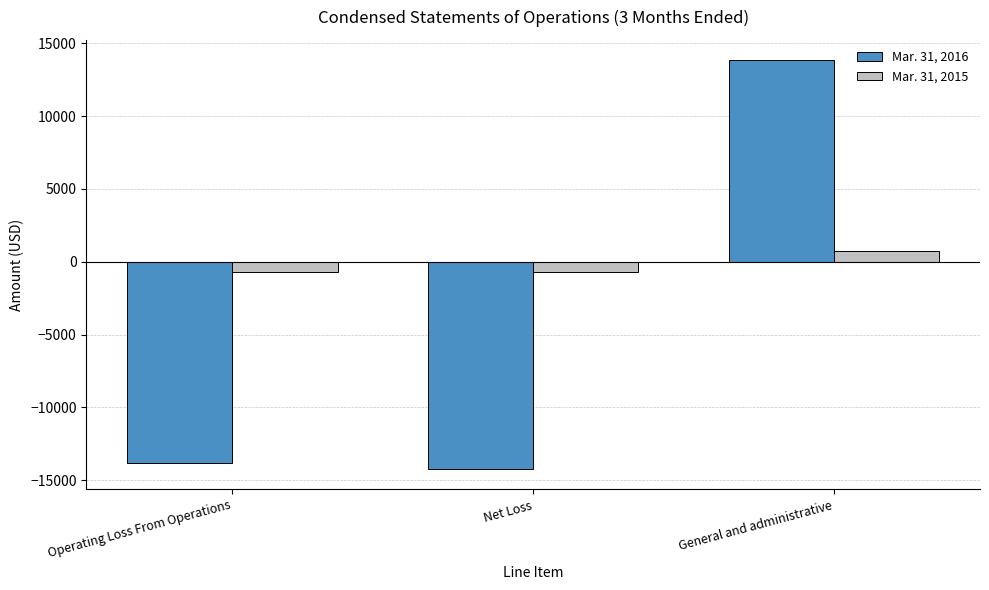

The value of Mar. 31, 2016 at Operating Loss From Operations is -13826. True or false?

True